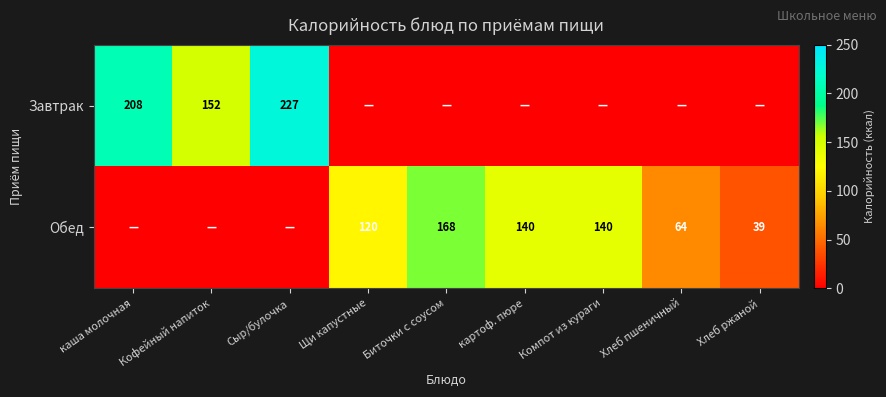

True or false: Обед has a value of 168 at Биточки с соусом.

True